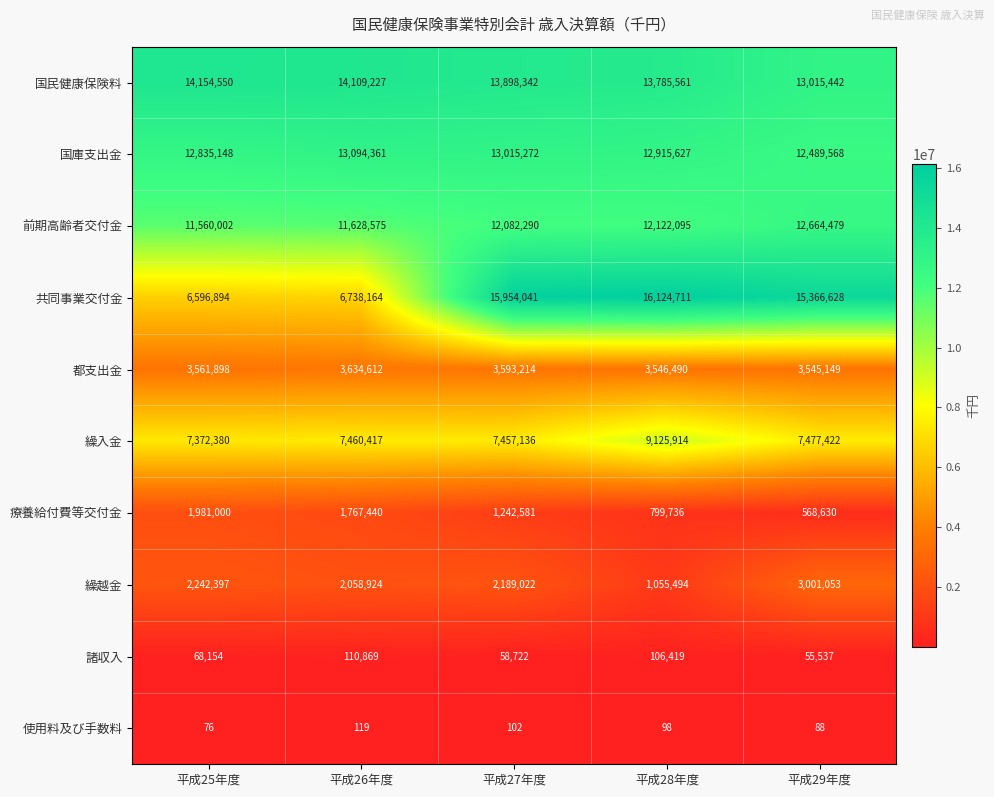

What is the smallest value displayed?

76